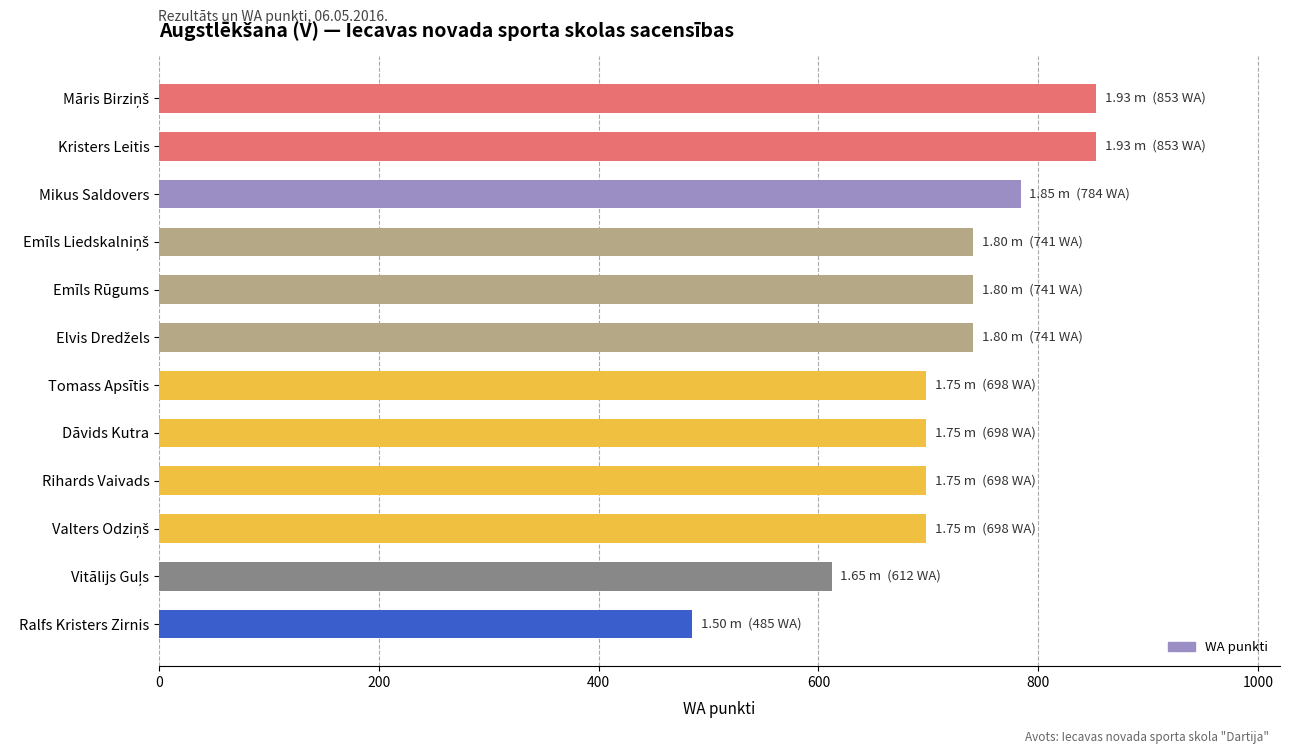

What is the value of the 5th bar from the top?

741